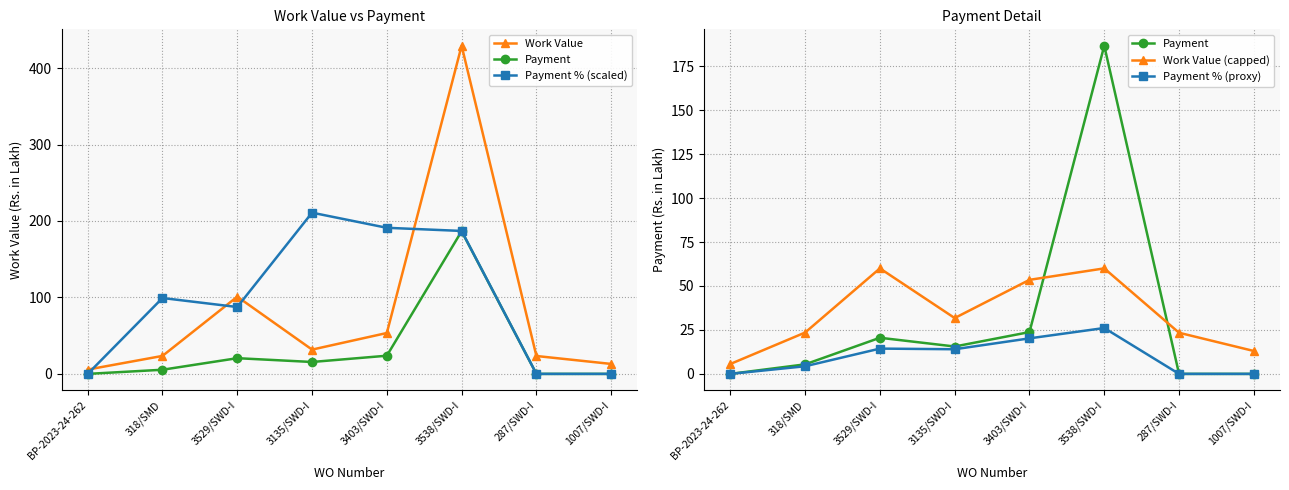

The value of Payment % (proxy) at 3538/SWD-I is 38.6. True or false?

False